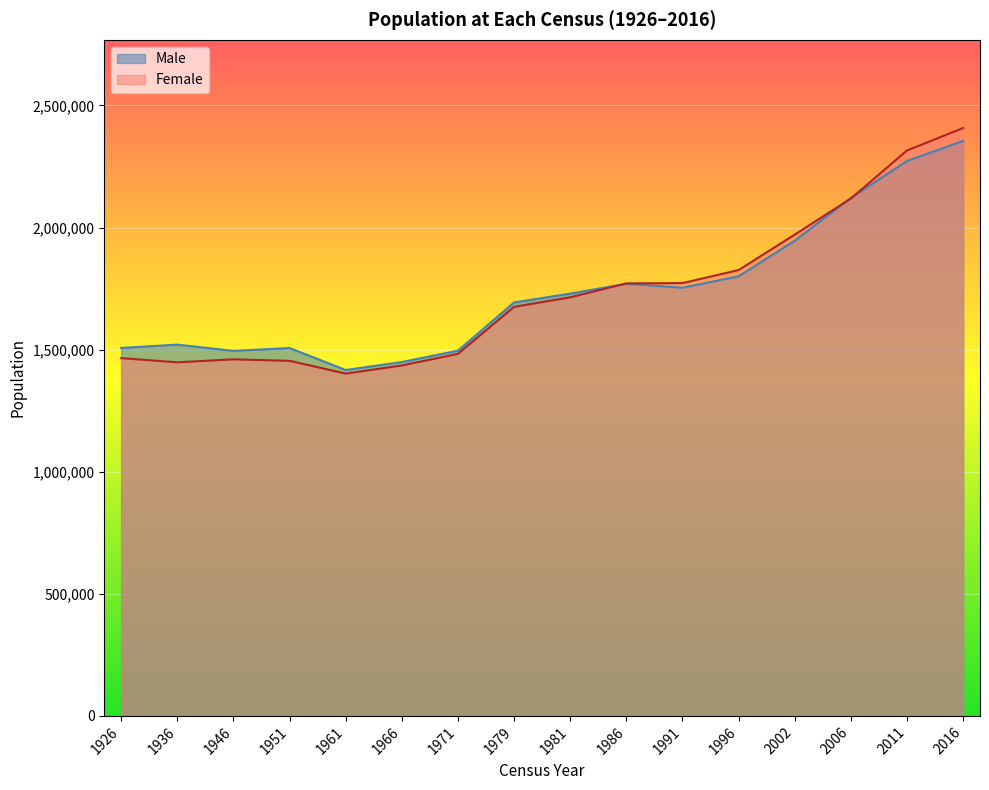

Which series has the largest total across all categories?

Male